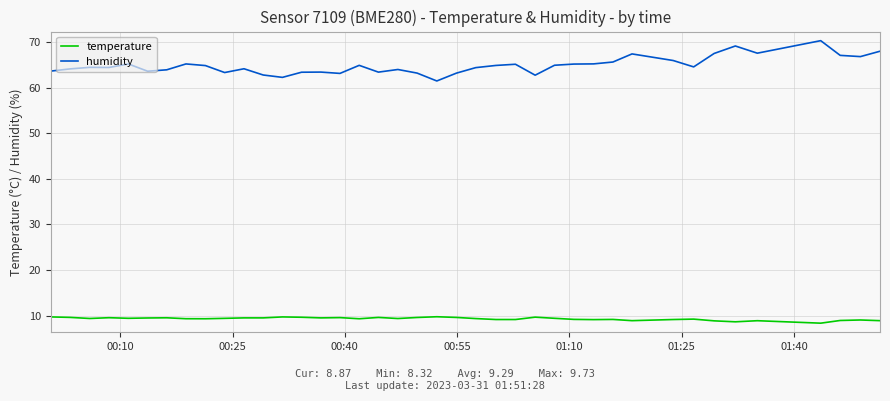

How many series are shown in this chart?

2